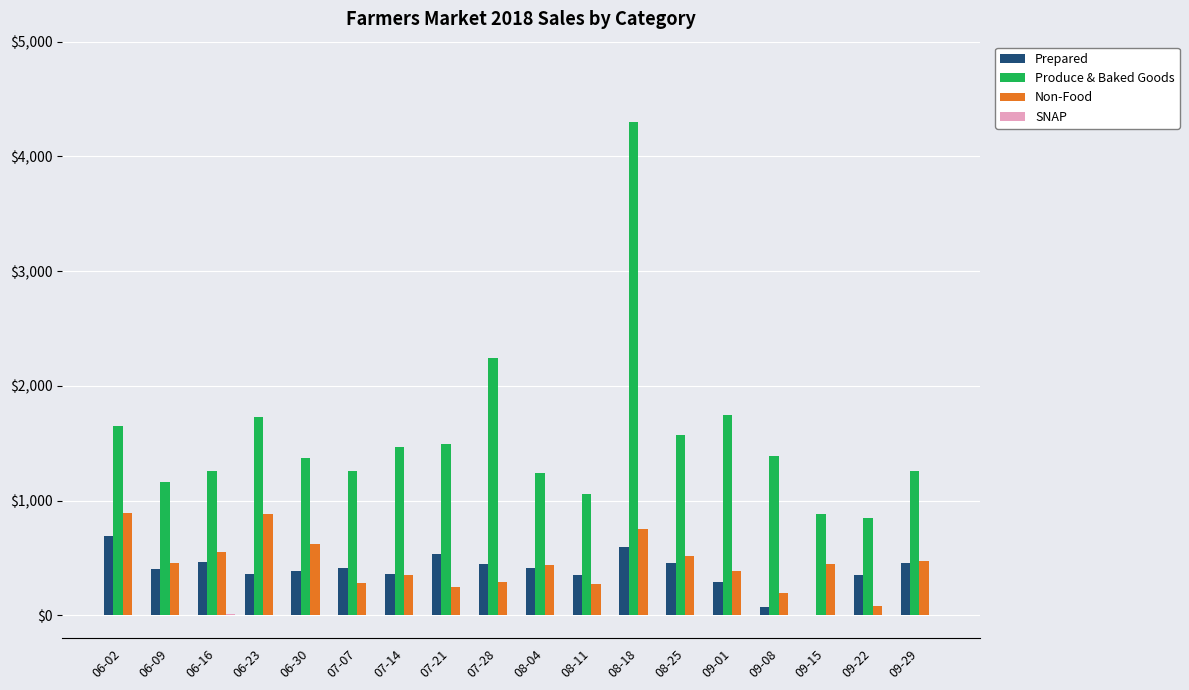

What is the greatest value displayed?

4297.7